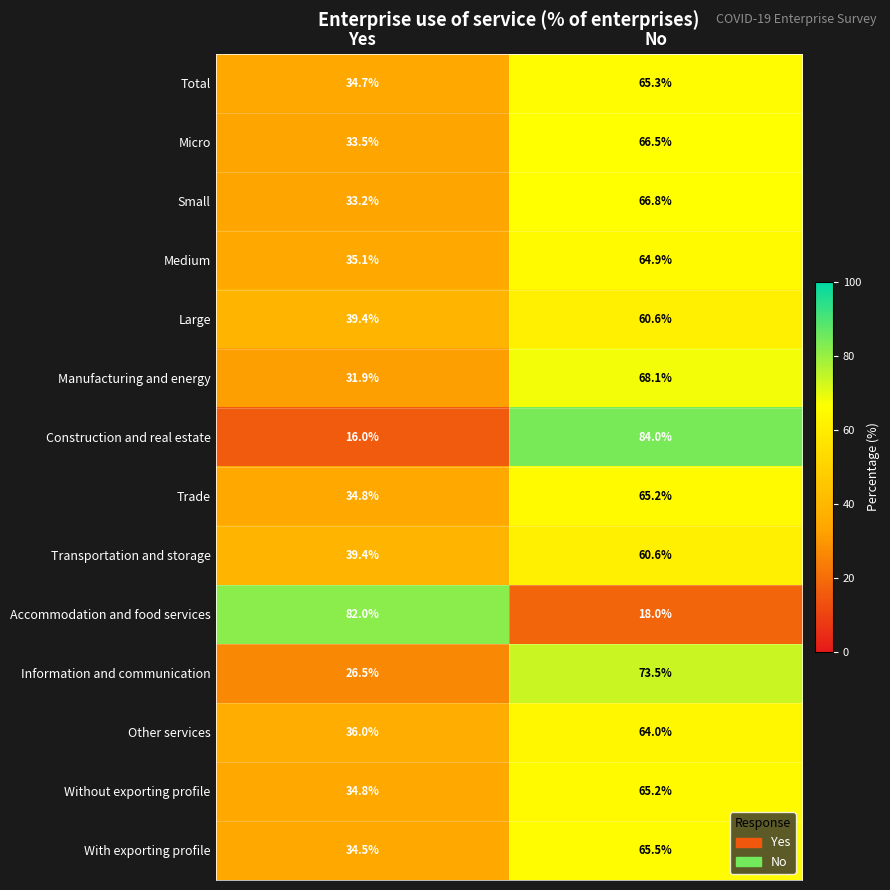

At which category is the sum across all series the highest?

No